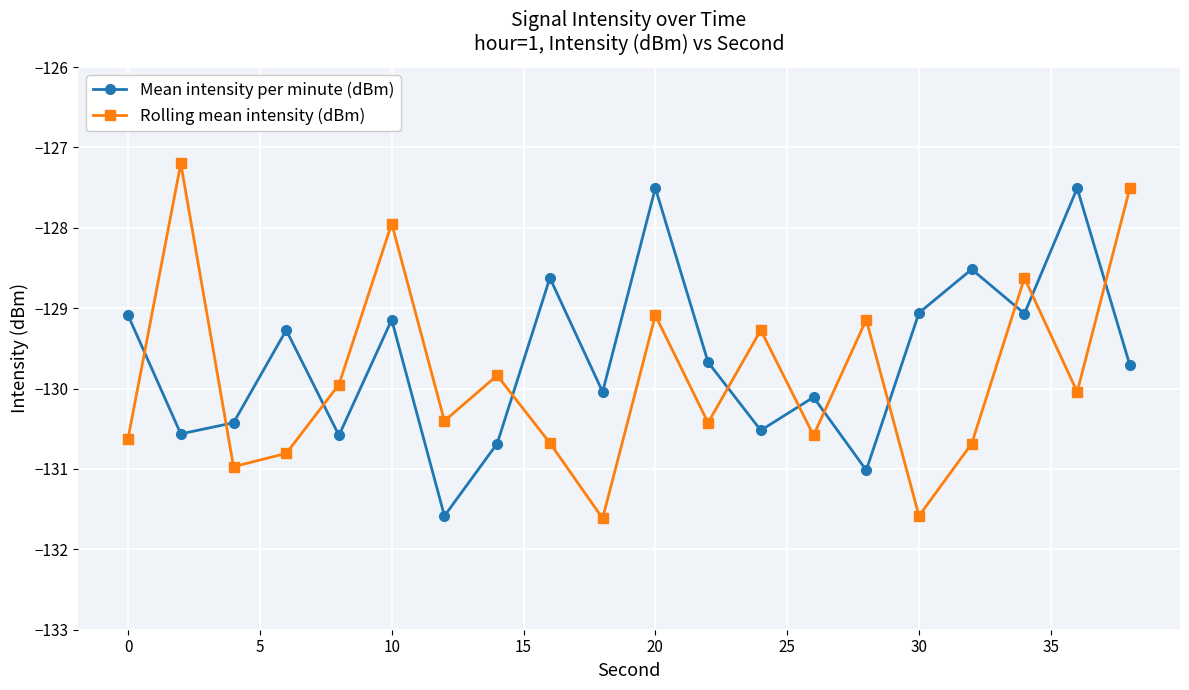

Reading left to right, extract all data points from this chart.

Mean intensity per minute (dBm): -129.1	-130.6	-130.4	-129.3	-130.6	-129.1	-131.6	-130.7	-128.6	-130.0	-127.5	-129.7	-130.5	-130.1	-131.0	-129.1	-128.5	-129.1	-127.5	-129.7
Rolling mean intensity (dBm): -130.6	-127.2	-131.0	-130.8	-129.9	-127.9	-130.4	-129.8	-130.7	-131.6	-129.1	-130.4	-129.3	-130.6	-129.1	-131.6	-130.7	-128.6	-130.0	-127.5